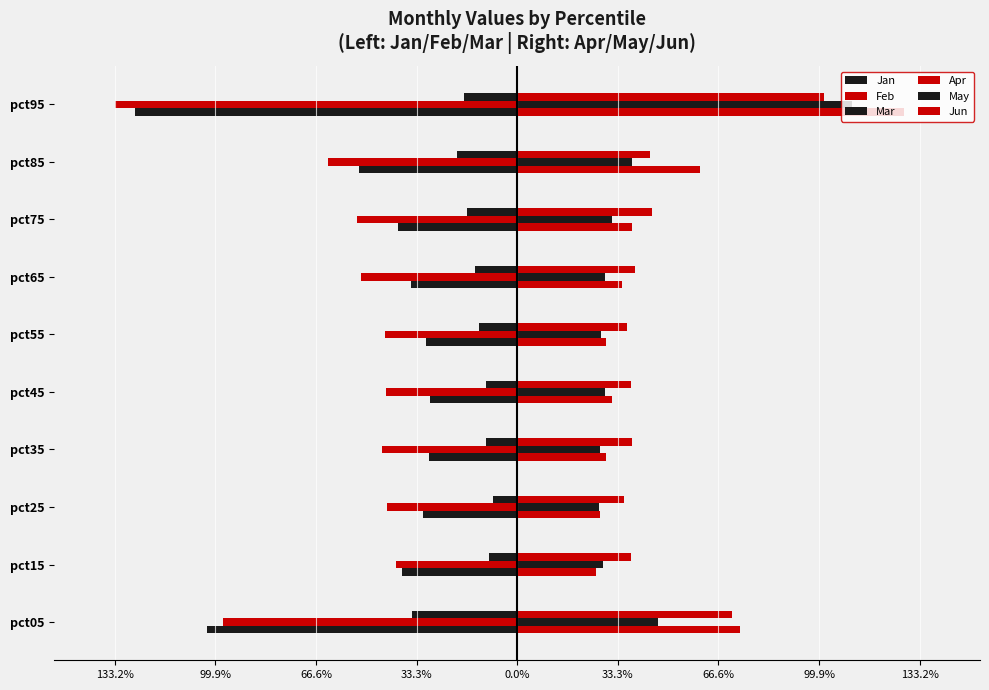

What is the sum of all Apr values?

4.9